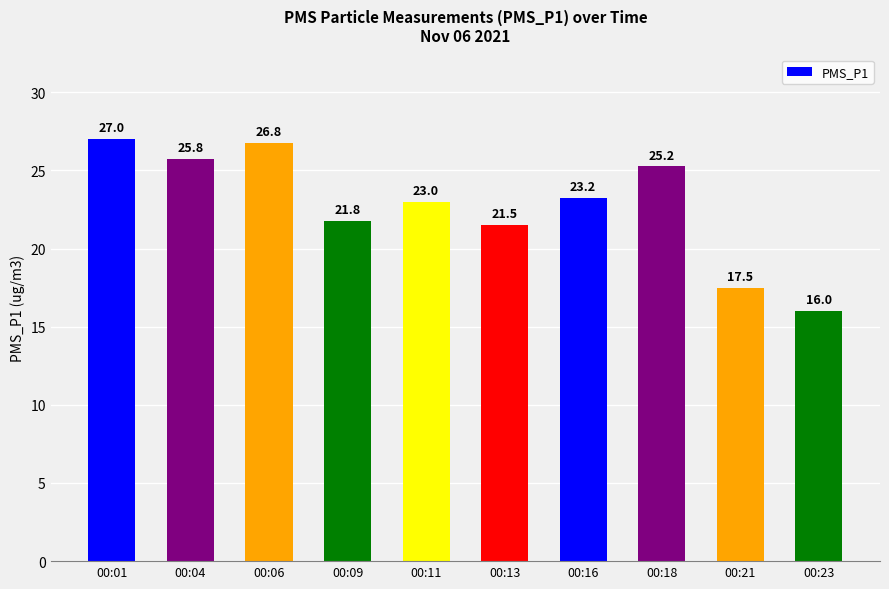

How many data points are less than 23?

4